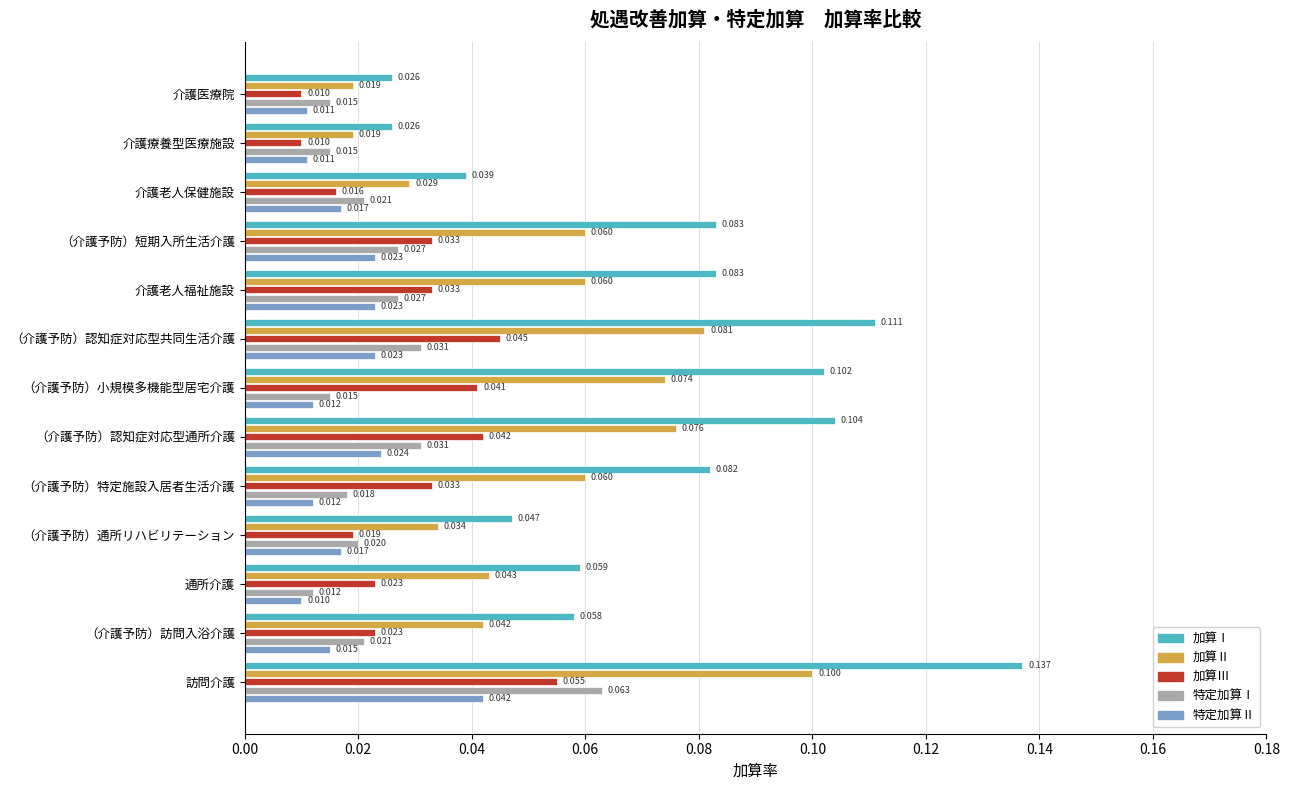

Is the value of 特定加算Ⅰ at （介護予防）小規模多機能型居宅介護 greater than the value of 特定加算Ⅱ at 通所介護?

Yes